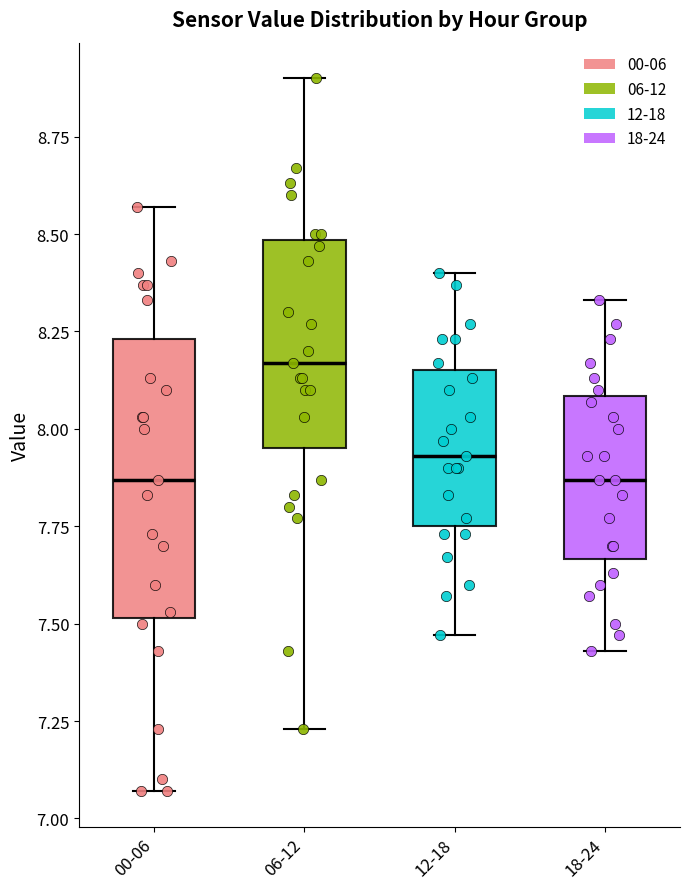

Where is the upper edge of the box for 00-06 on the y-axis? The values are not printed on the chart, so give them approximately, as read against the axis.

8.25